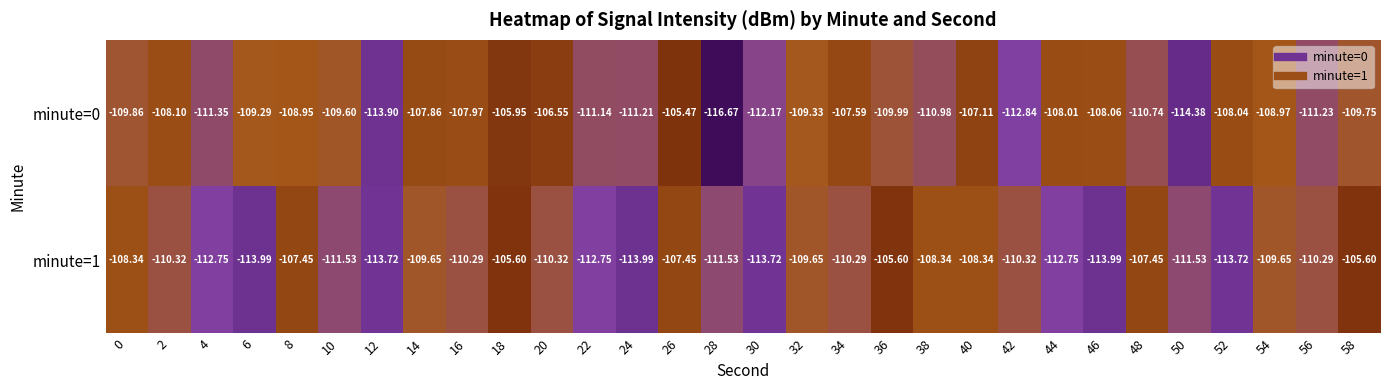

Is the value of minute=0 at 8 greater than the value of minute=1 at 44?

Yes